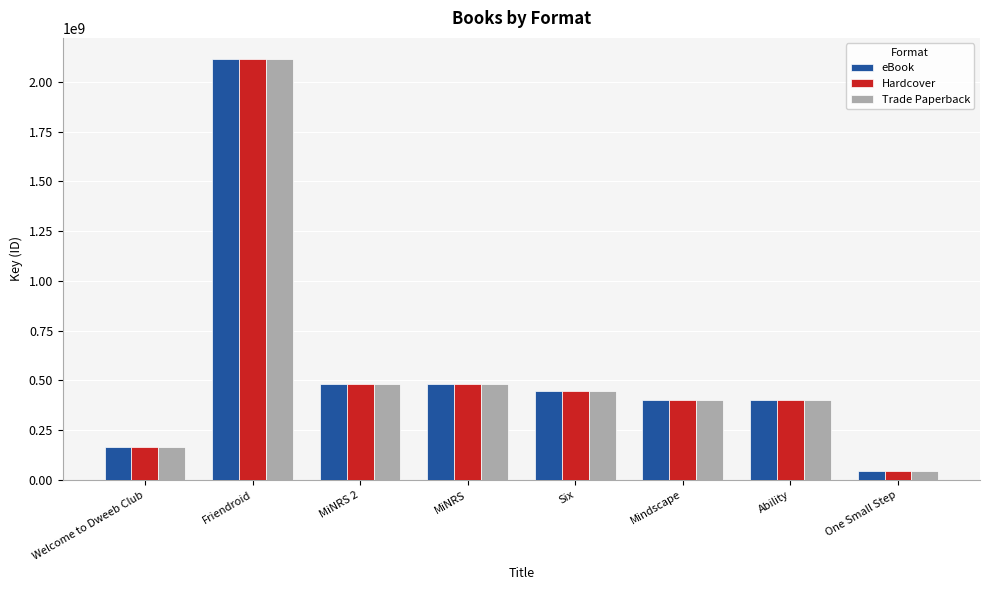

What is the total value across all series at Welcome to Dweeb Club?

504820038